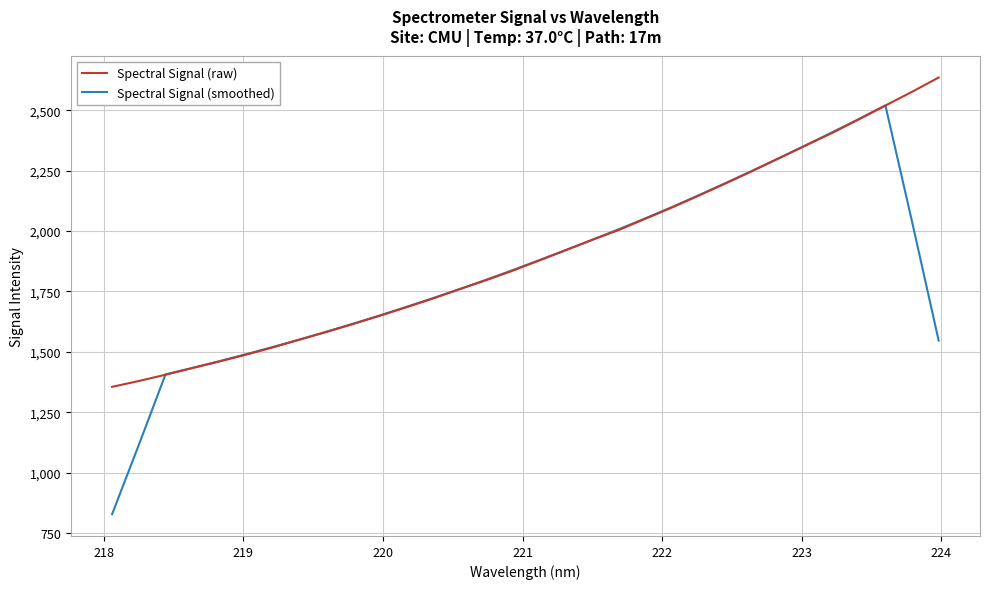

Which series has the largest range (max minus min)?

Spectral Signal (smoothed)